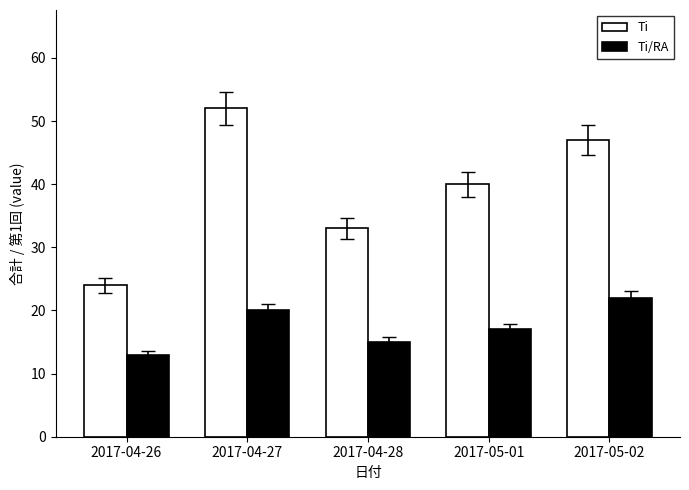

How many bars are there in total?

10